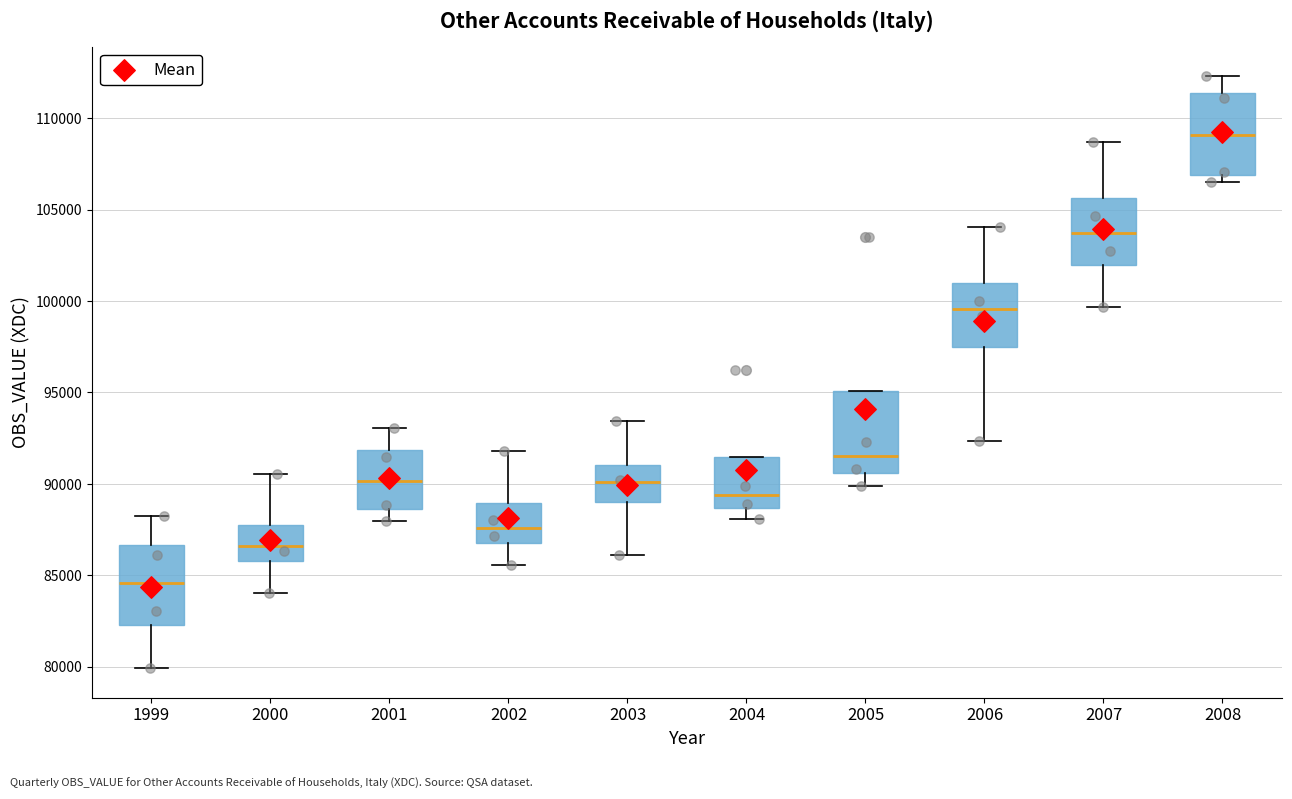

Reading left to right, transcribe this box plot: for each box, give where its median line is, the range the box spans, and where its two whiskers end, as read against the y-axis. The values are not printed on the chart, so give them approximately, as read against the axis.

1999: median 84500, box 82500 to 86500, whiskers 80000 to 88000
2000: median 86500, box 86000 to 87500, whiskers 84000 to 90500
2001: median 90000, box 88500 to 92000, whiskers 88000 to 93000
2002: median 87500, box 87000 to 89000, whiskers 85500 to 92000
2003: median 90000, box 89000 to 91000, whiskers 86000 to 93500
2004: median 89500, box 88500 to 91500, whiskers 88000 to 91500
2005: median 91500, box 90500 to 95000, whiskers 90000 to 95000
2006: median 99500, box 97500 to 101000, whiskers 92500 to 104000
2007: median 103500, box 102000 to 105500, whiskers 99500 to 108500
2008: median 109000, box 107000 to 111500, whiskers 106500 to 112500